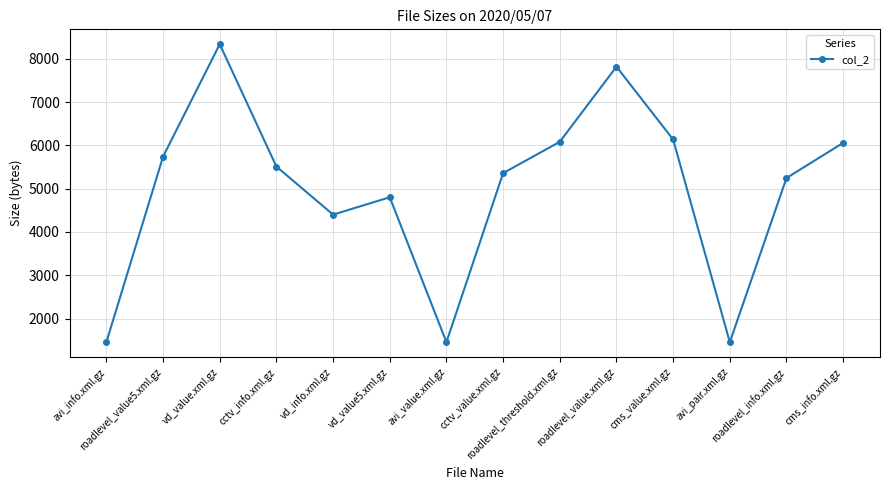

True or false: the data has more than 0 interior local peaks.

True